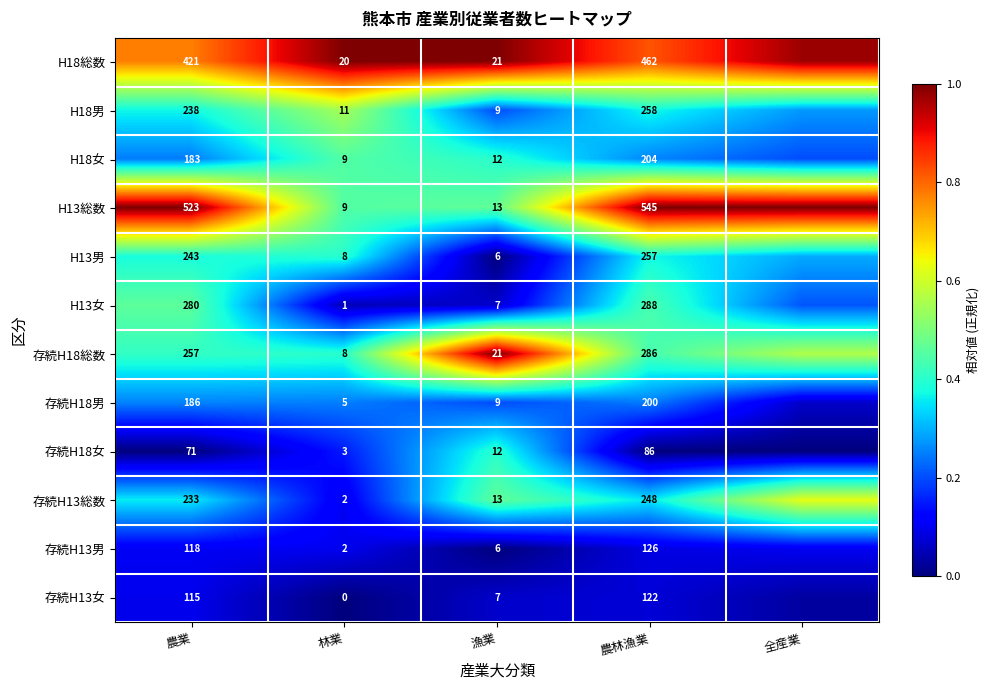

What is the difference between the highest and lowest values at 林業?

20.0